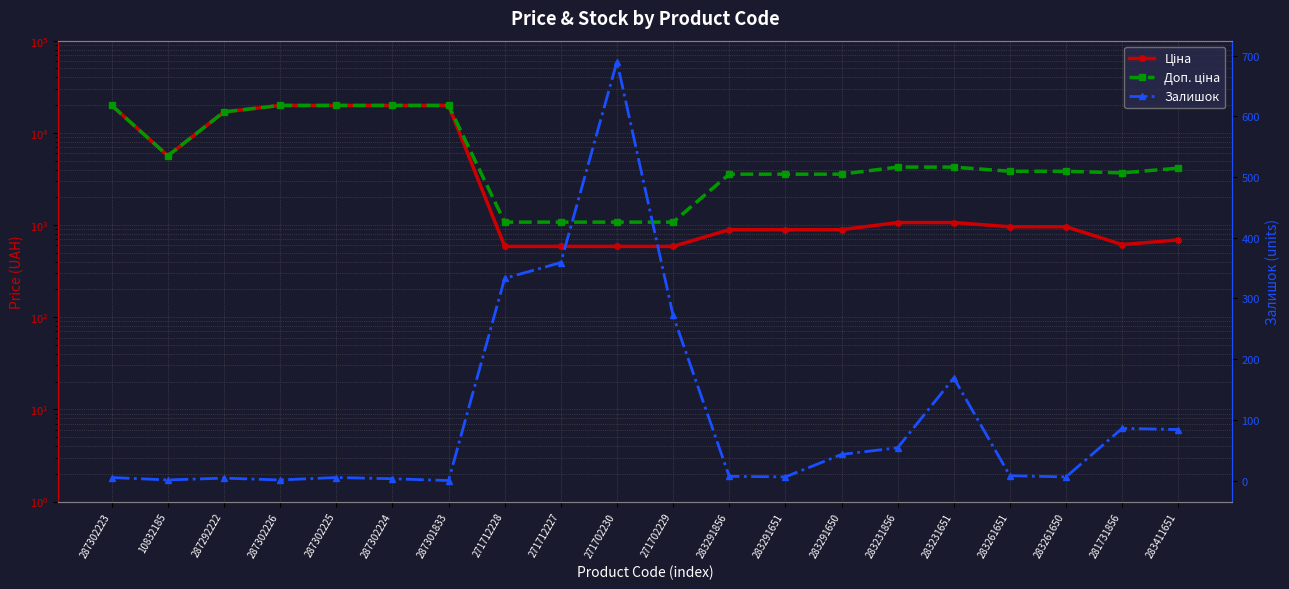

At which category is the sum across all series the highest?

287302223